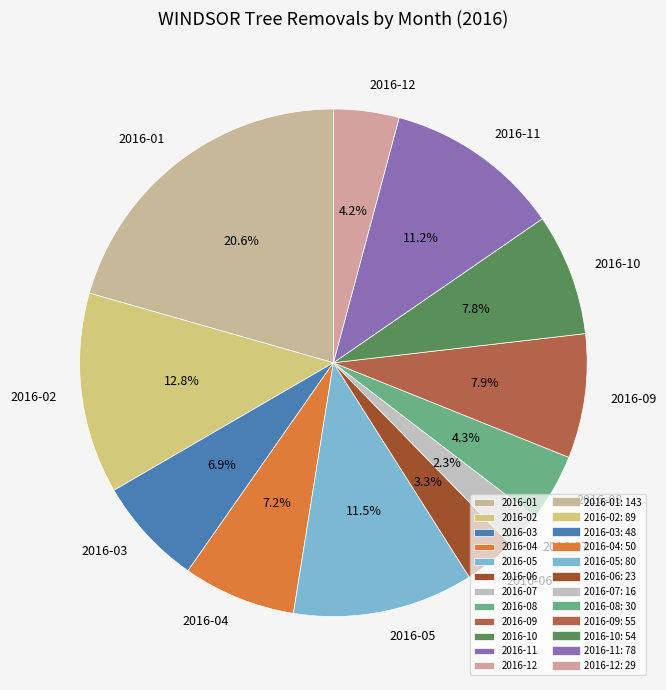

Which slice is the largest?

2016-01